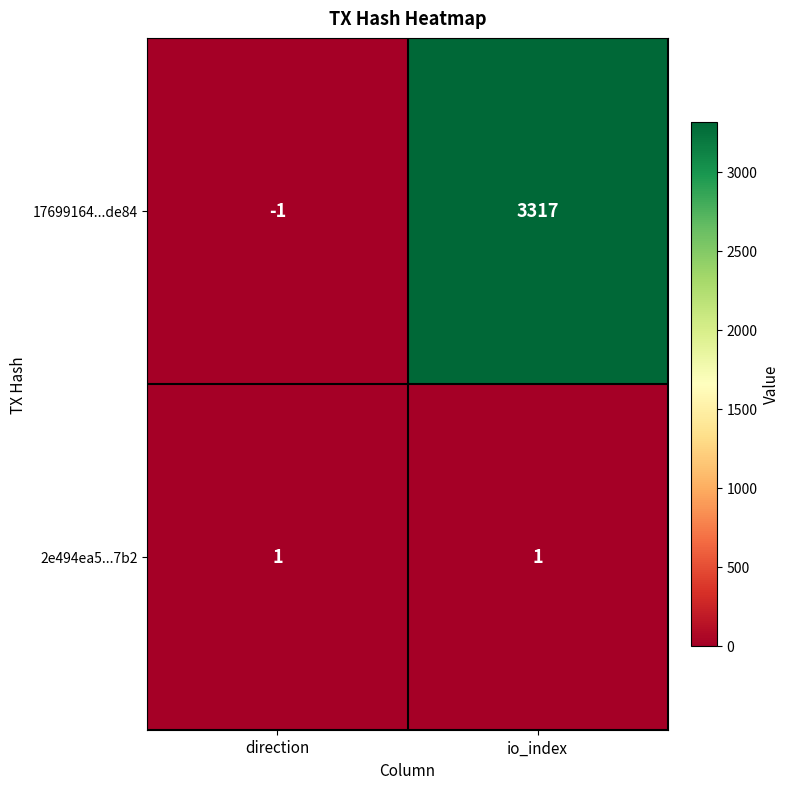

Rank the series by their maximum value, from lowest to highest.

2e494ea5...7b2, 17699164...de84